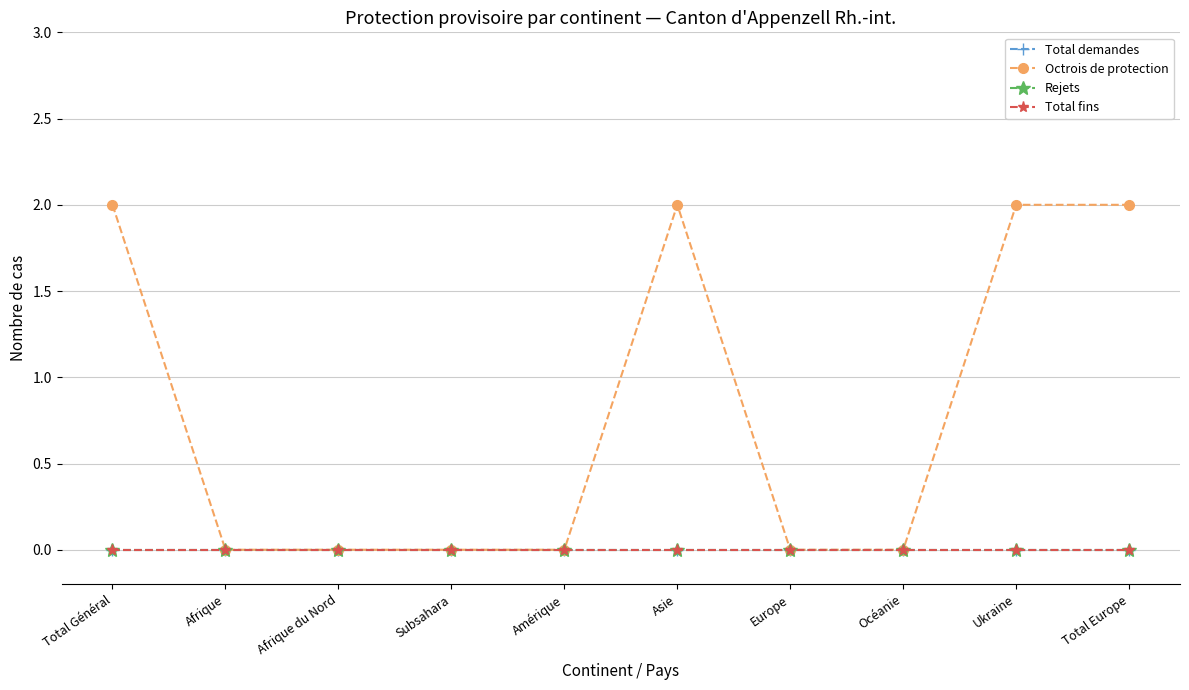

At how many categories does at least one series exceed 0?

4